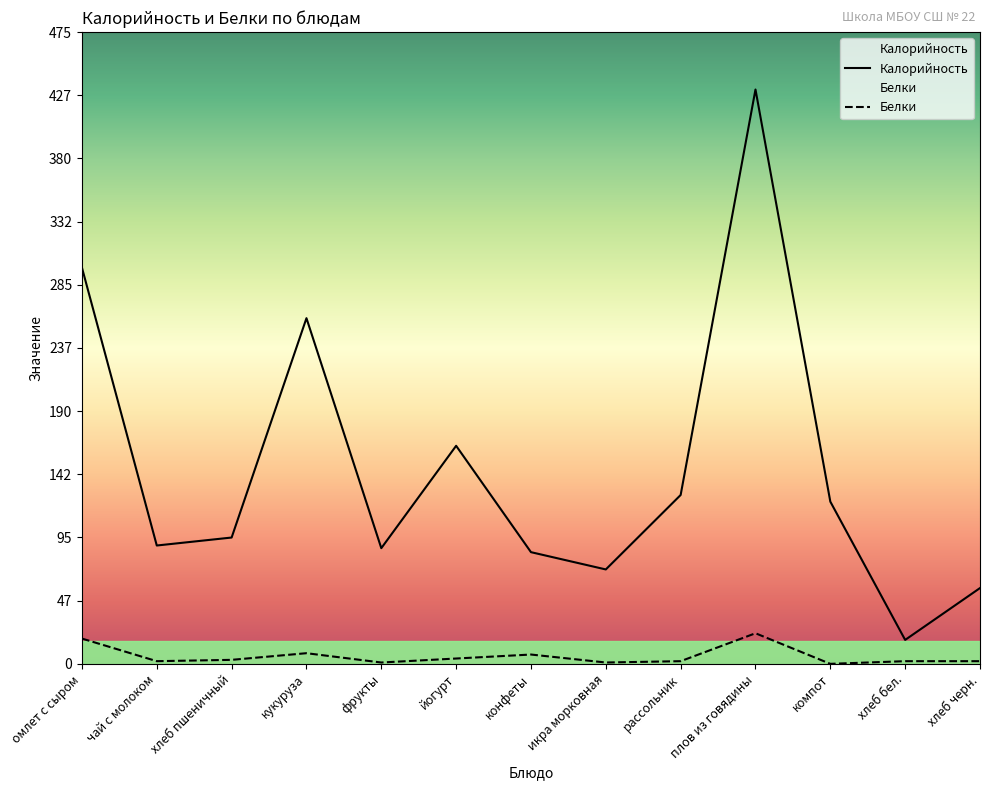

True or false: Белки has a value of 4 at йогурт.

True